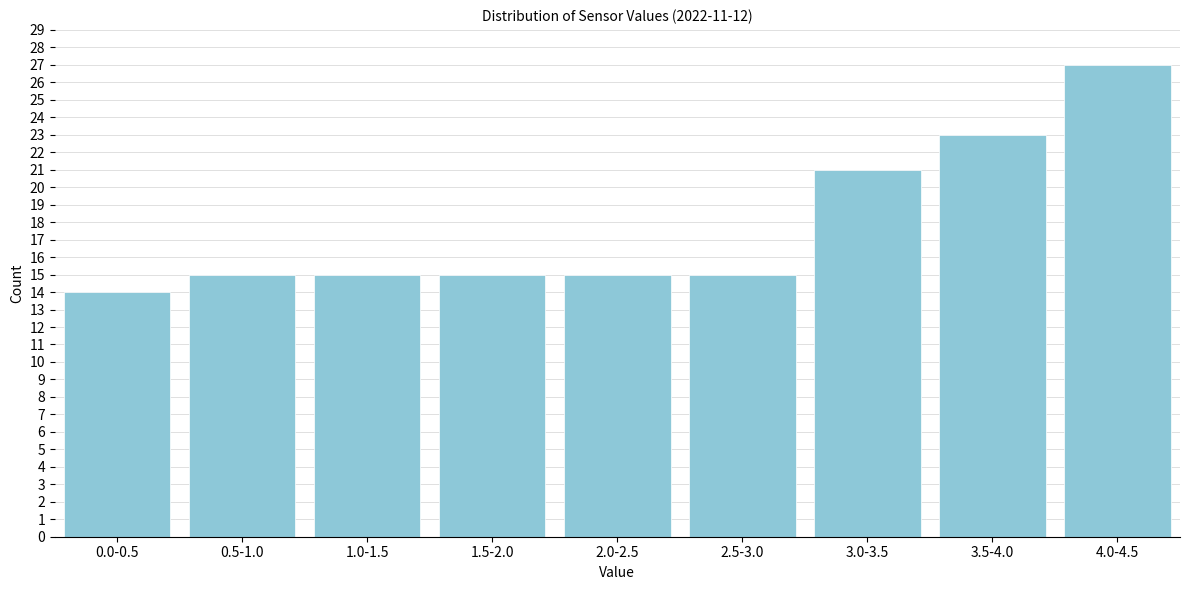

Reading right to left, what are all the values shown in this chart?

27	23	21	15	15	15	15	15	14